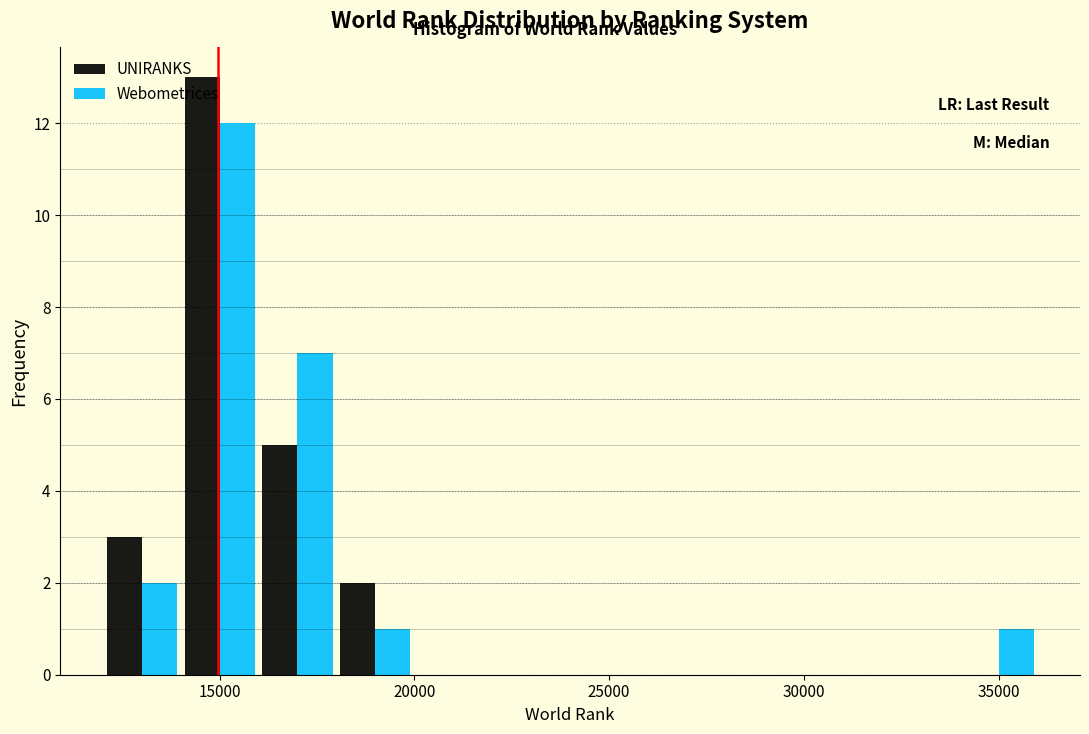

Reading left to right, transcribe this chart: for each range on the x-axis, give the height of each series' bar. The values are not printed on the chart, so give them approximately, as read against the axis.

12000 to 14000: UNIRANKS=3	Webometrices=2
14000 to 16000: UNIRANKS=13	Webometrices=12
16000 to 18000: UNIRANKS=5	Webometrices=7
18000 to 20000: UNIRANKS=2	Webometrices=1
20000 to 22000: UNIRANKS=0	Webometrices=0
22000 to 24000: UNIRANKS=0	Webometrices=0
24000 to 26000: UNIRANKS=0	Webometrices=0
26000 to 28000: UNIRANKS=0	Webometrices=0
28000 to 30000: UNIRANKS=0	Webometrices=0
30000 to 32000: UNIRANKS=0	Webometrices=0
32000 to 34000: UNIRANKS=0	Webometrices=0
34000 to 36000: UNIRANKS=0	Webometrices=1